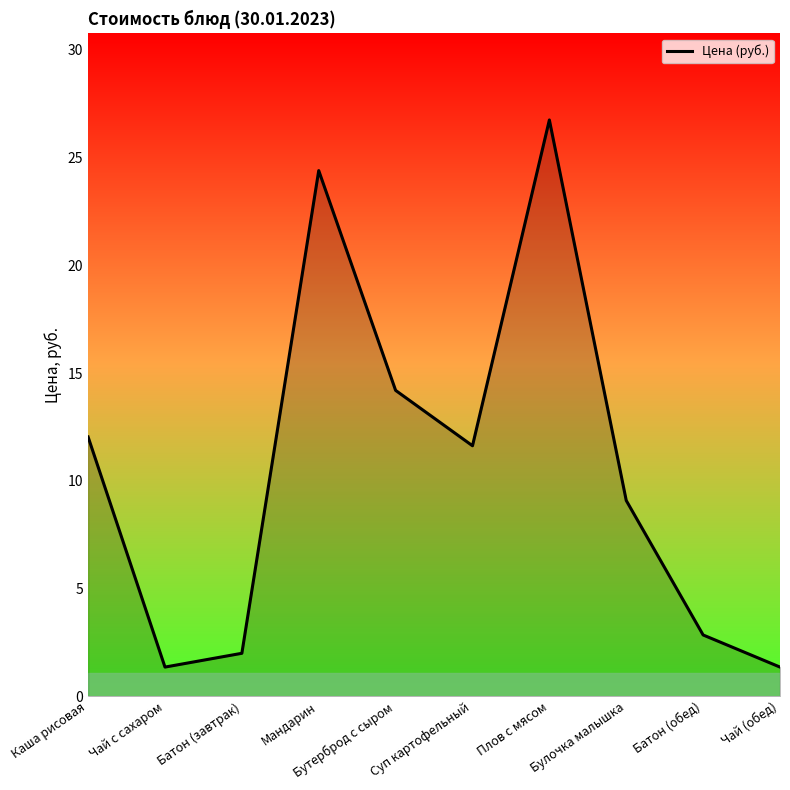

Is it true that the value at Суп картофельный is 4.4?

False